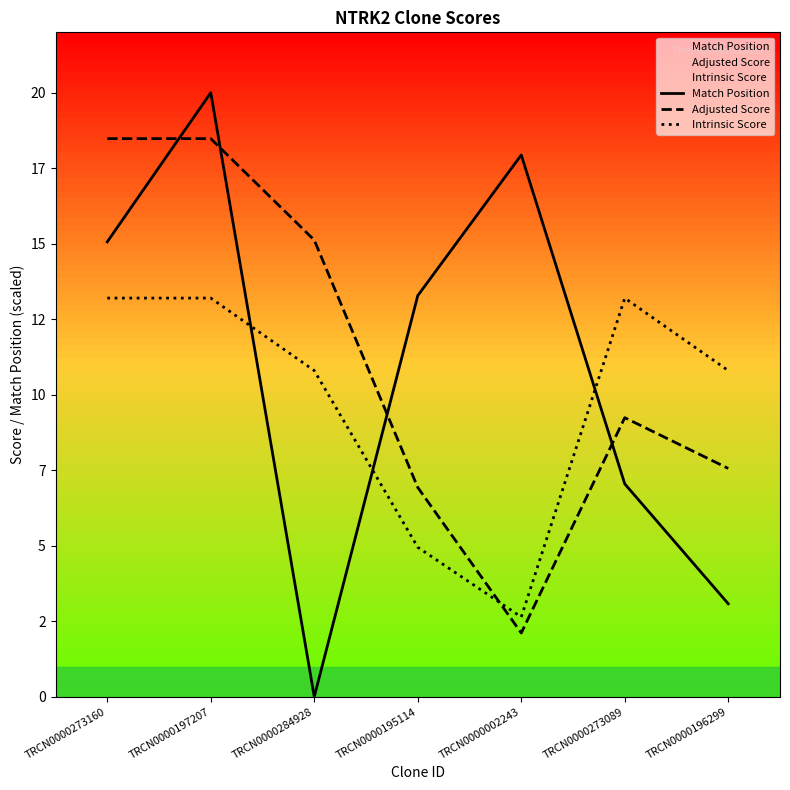

Reading left to right, list all the values displayed in this chart.

Match Position: 15.1	20.0	0.0	13.3	17.9	7.0	3.1
Adjusted Score: 18.5	18.5	15.1	6.9	2.1	9.2	7.6
Intrinsic Score: 13.2	13.2	10.8	5.0	2.6	13.2	10.8